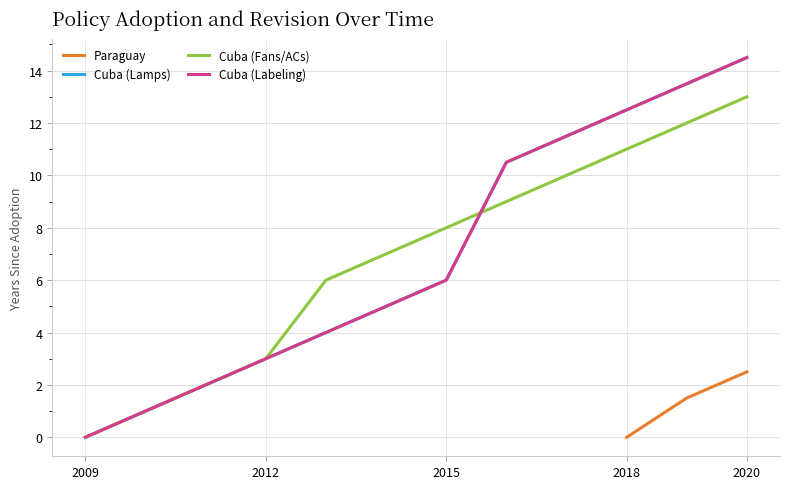

Which series has the largest total across all categories?

Cuba (Lamps)